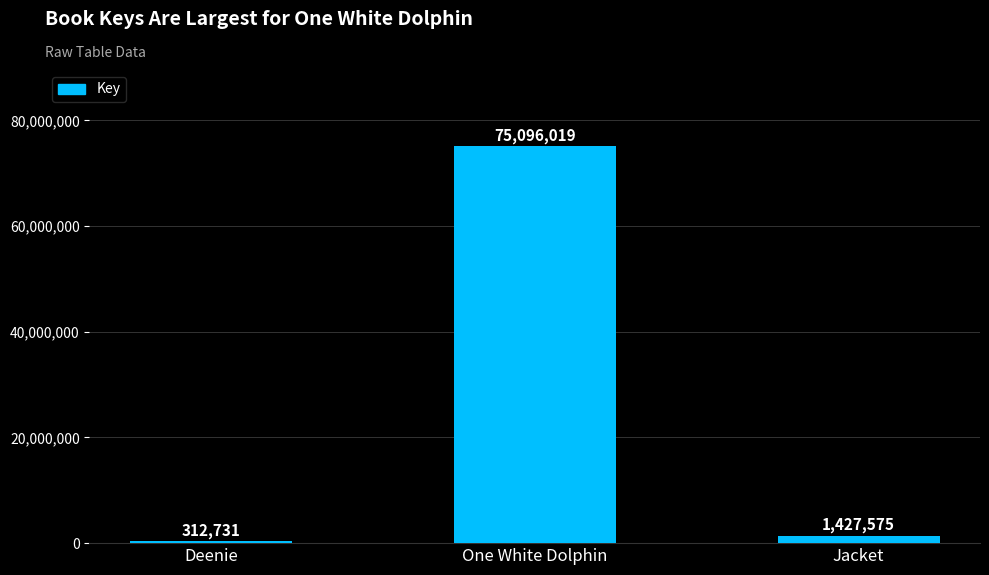

What is the ratio of the value at One White Dolphin to the value at Jacket?

52.6